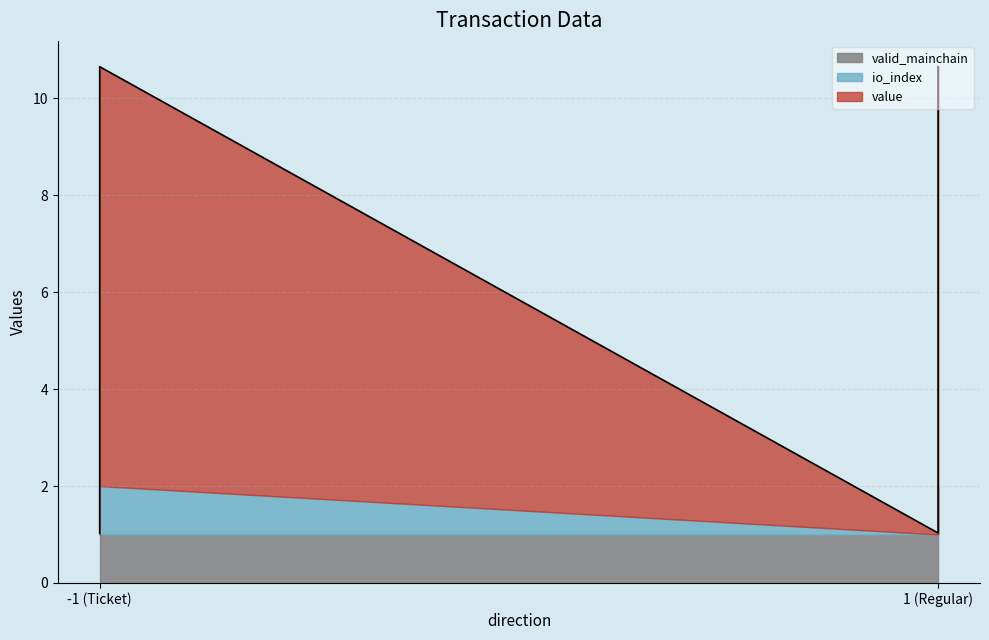

Which series changed the most between -1 and 1?

value